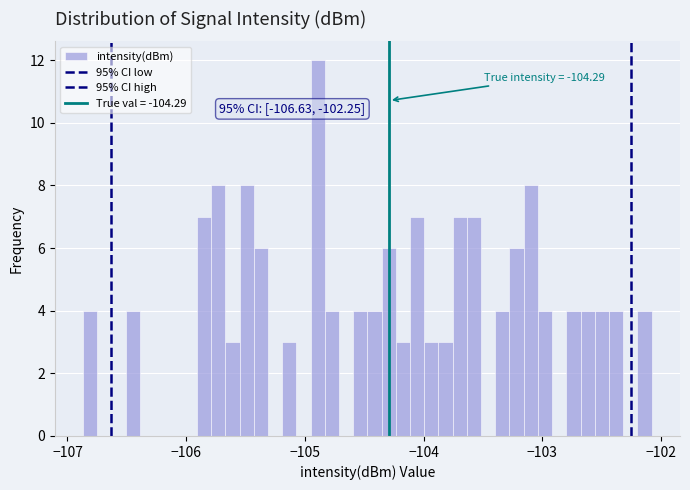

Read against the x-axis, roughly where is the centre of the tallest bar?

-104.9